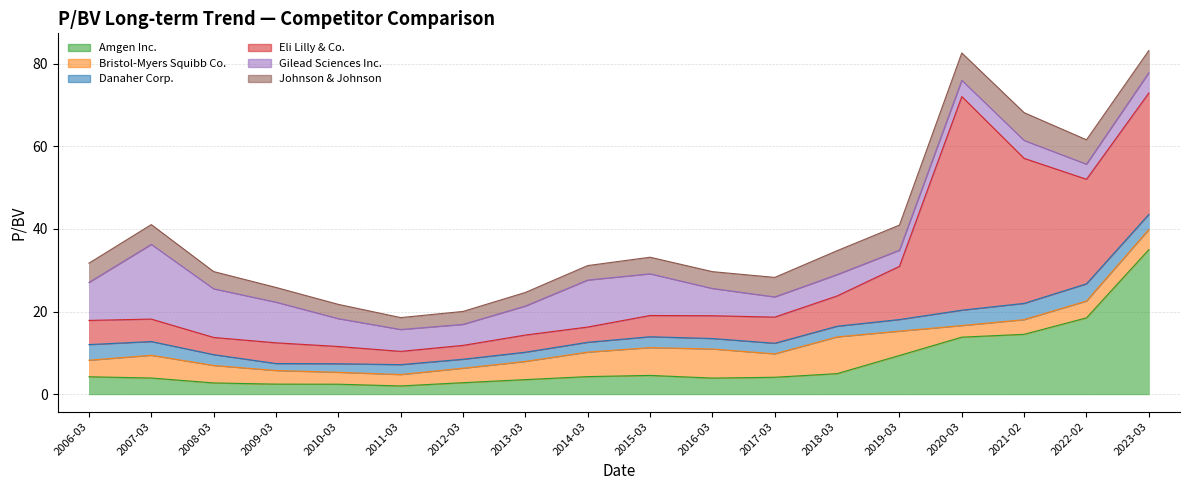

What is the difference between the second highest and second lowest values in the Johnson & Johnson series?

3.5